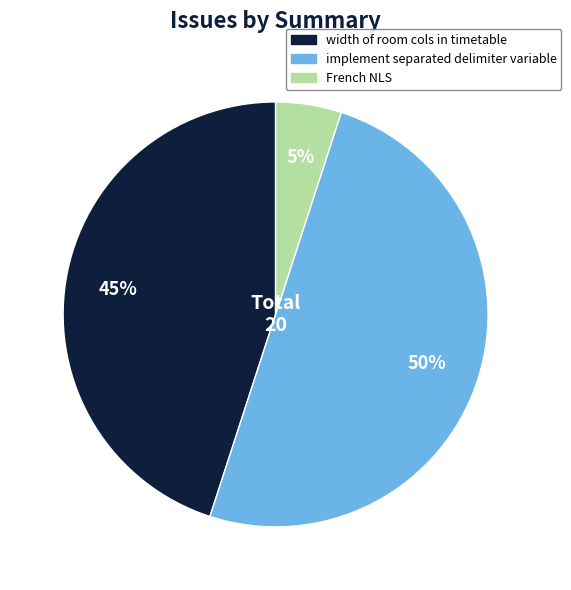

To the nearest percent, what is the difference between the French NLS and implement separated delimiter variable slice percentages?

45%